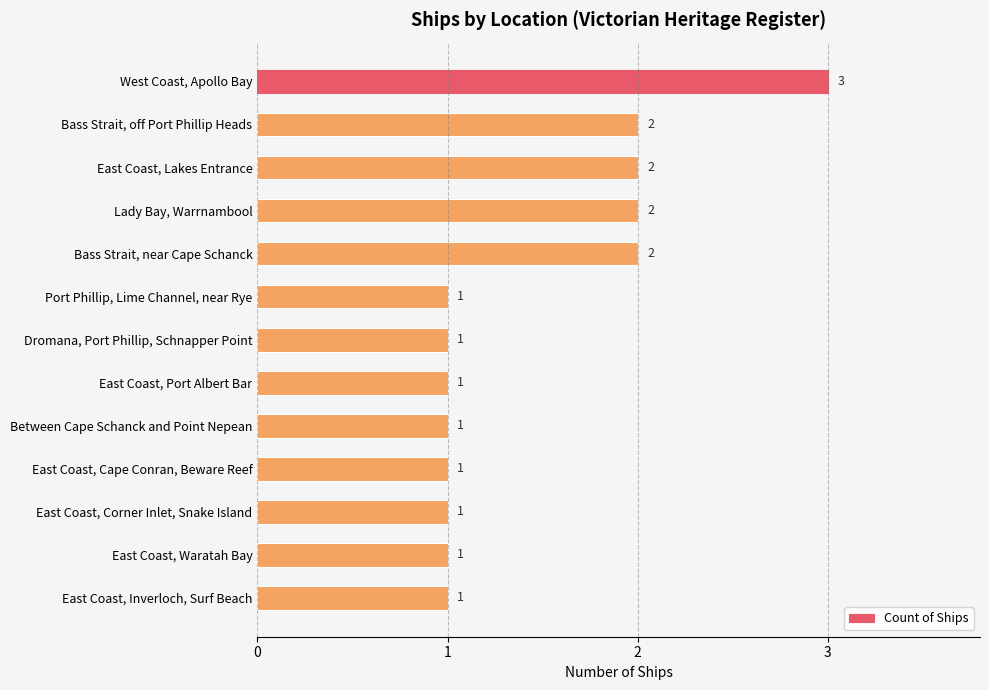

What is the difference between the maximum and minimum values?

2